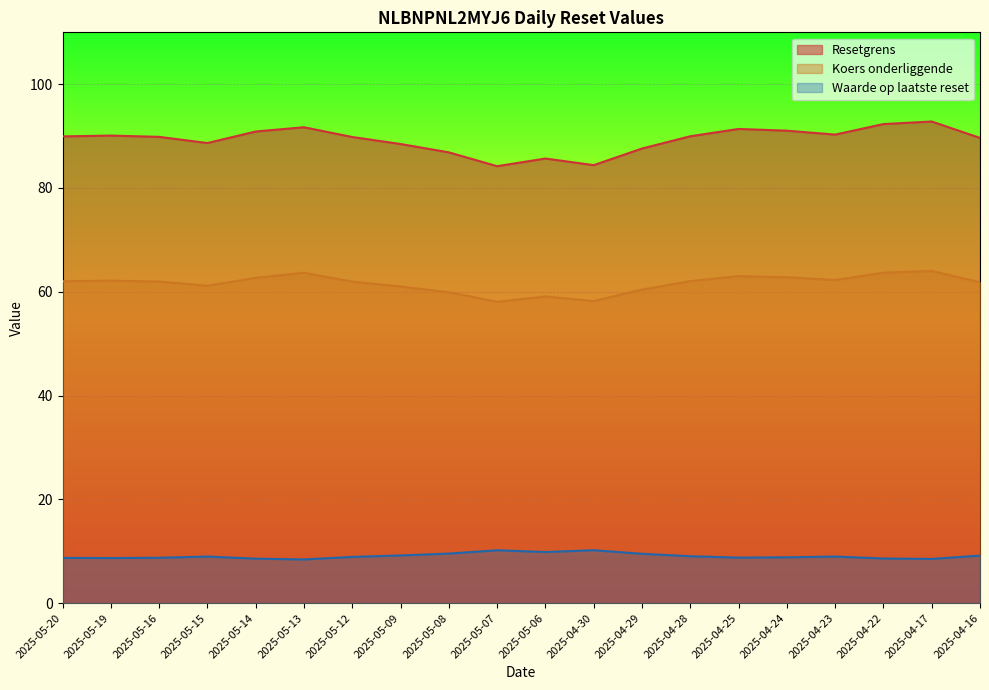

List the labels in order of Waarde op laatste reset value, largest first.

2025-04-30, 2025-05-07, 2025-05-06, 2025-05-08, 2025-04-29, 2025-05-09, 2025-04-16, 2025-04-28, 2025-05-15, 2025-04-23, 2025-05-12, 2025-04-24, 2025-04-25, 2025-05-16, 2025-05-20, 2025-05-19, 2025-04-22, 2025-05-14, 2025-04-17, 2025-05-13